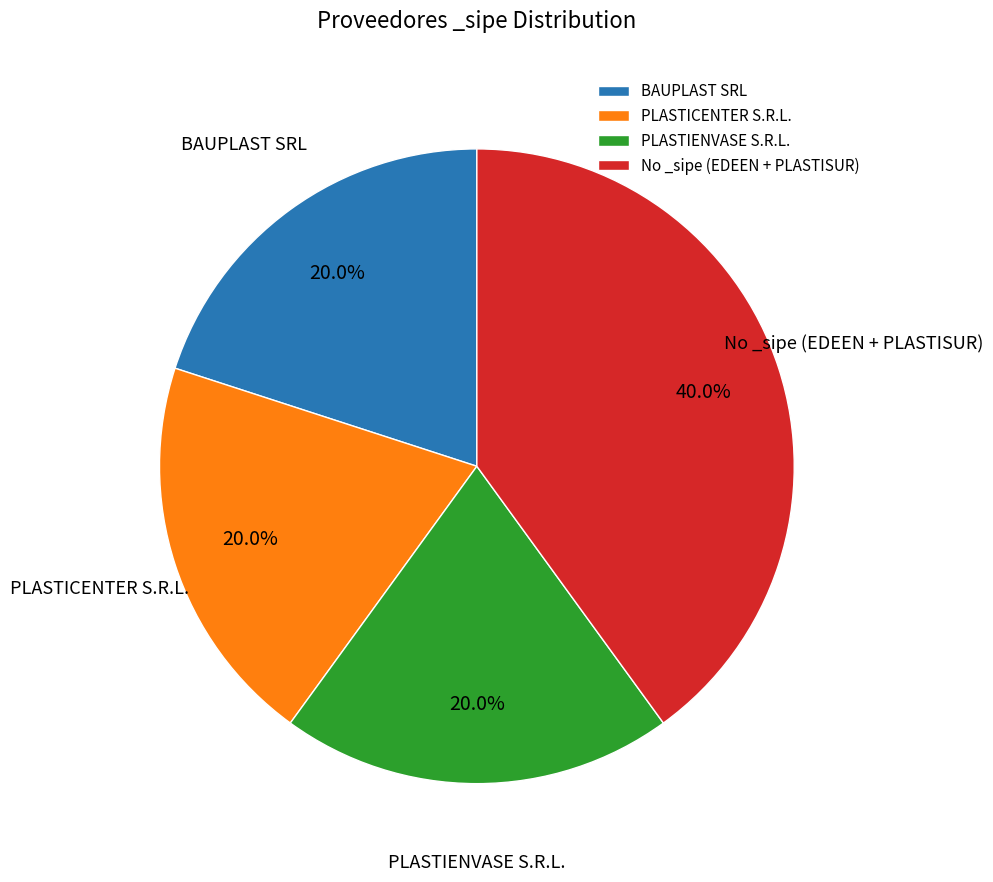

True or false: PLASTICENTER S.R.L. accounts for 47% of the total.

False